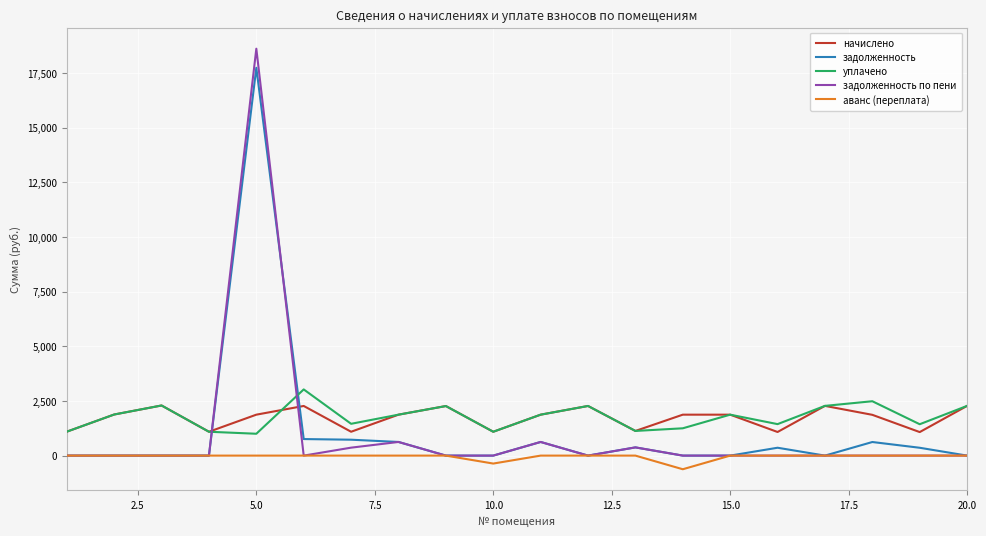

What is the smallest value displayed?

-623.7